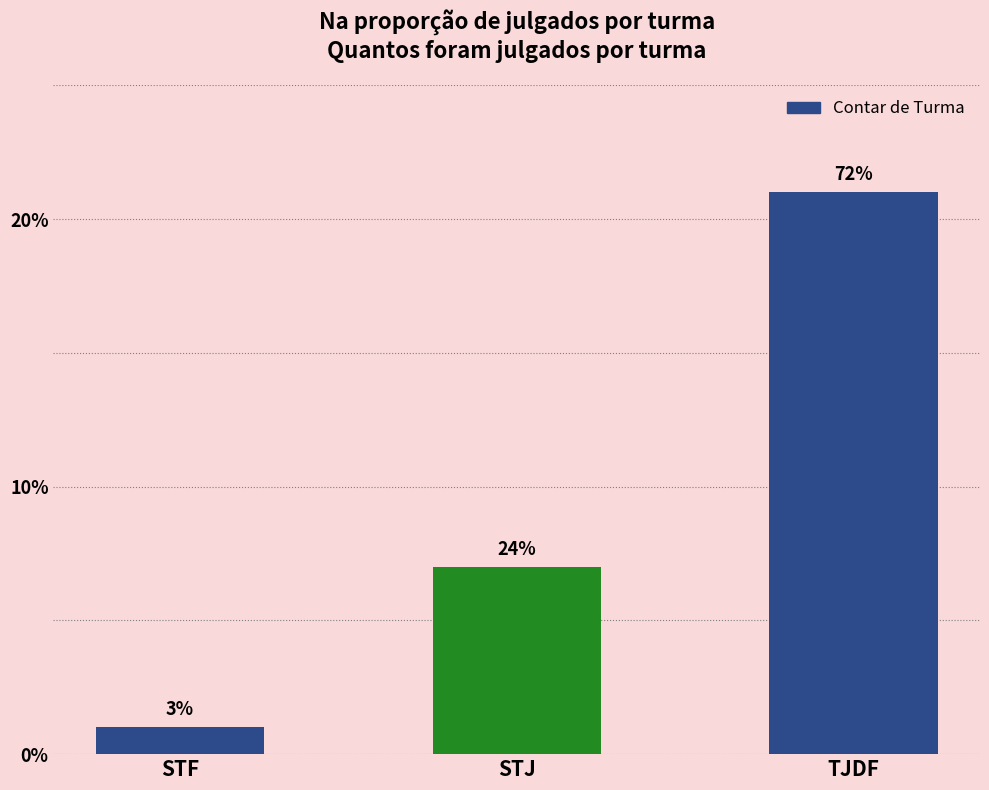

Are the bars horizontal?

No